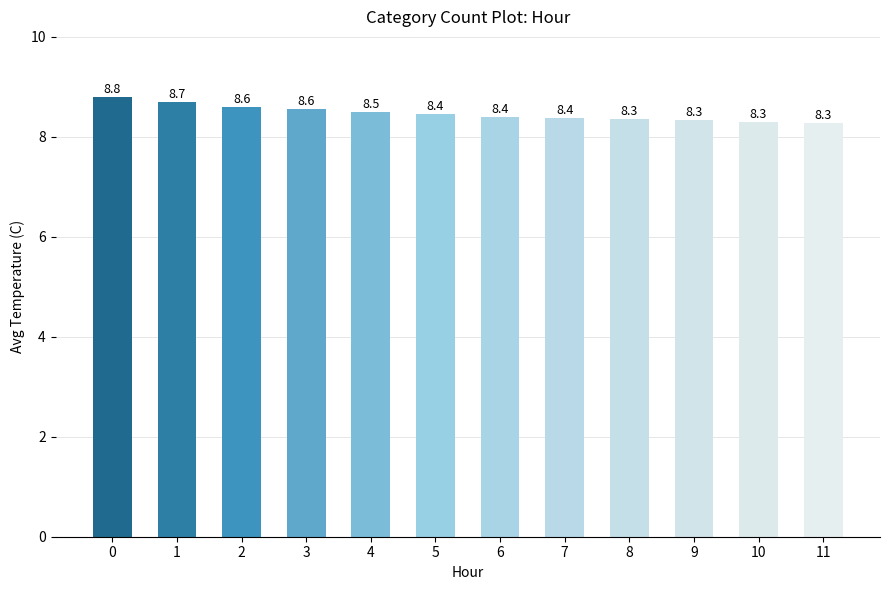

Does the chart contain stacked bars?

No